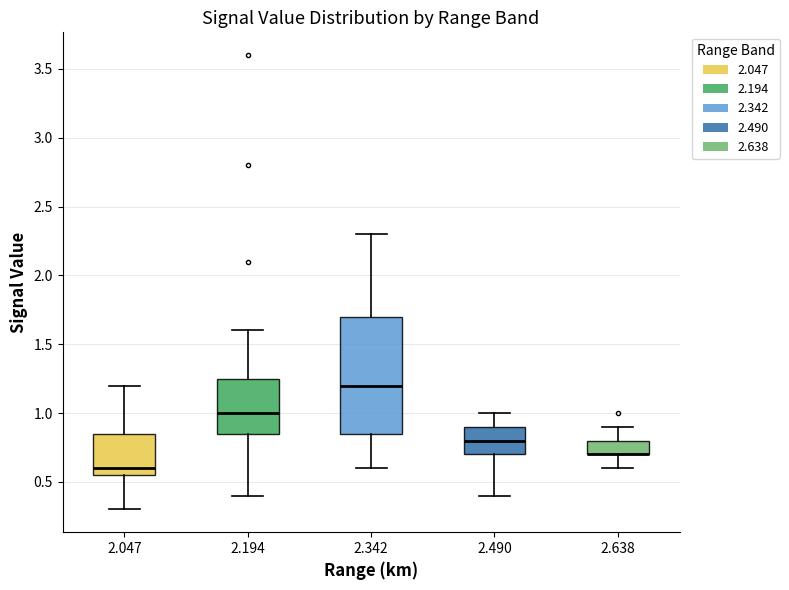

Where does the median line of the box at x = 2.047 sit on the y-axis? The values are not printed on the chart, so give them approximately, as read against the axis.

0.60